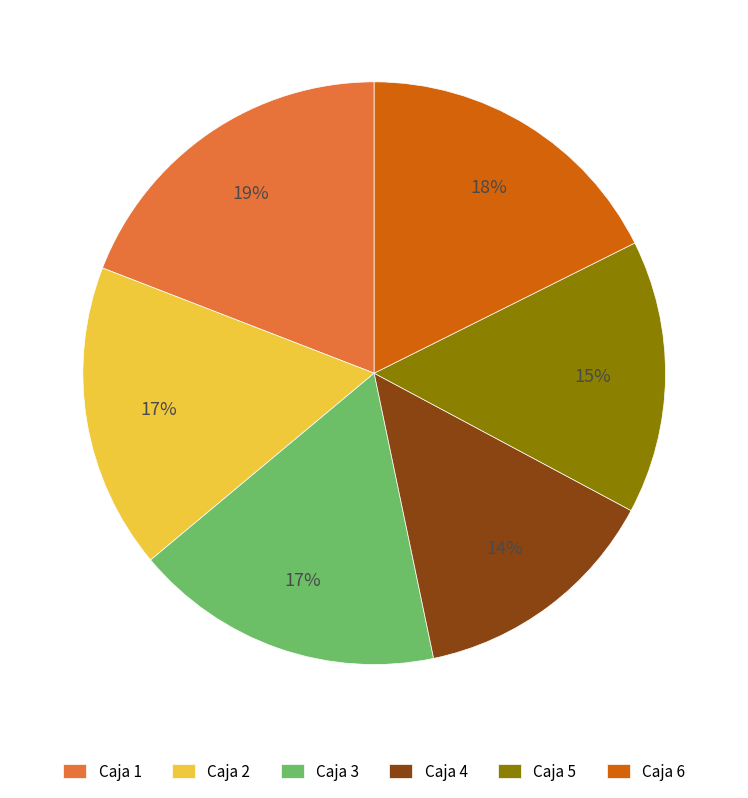

To the nearest percent, what is the average slice percentage?

17%